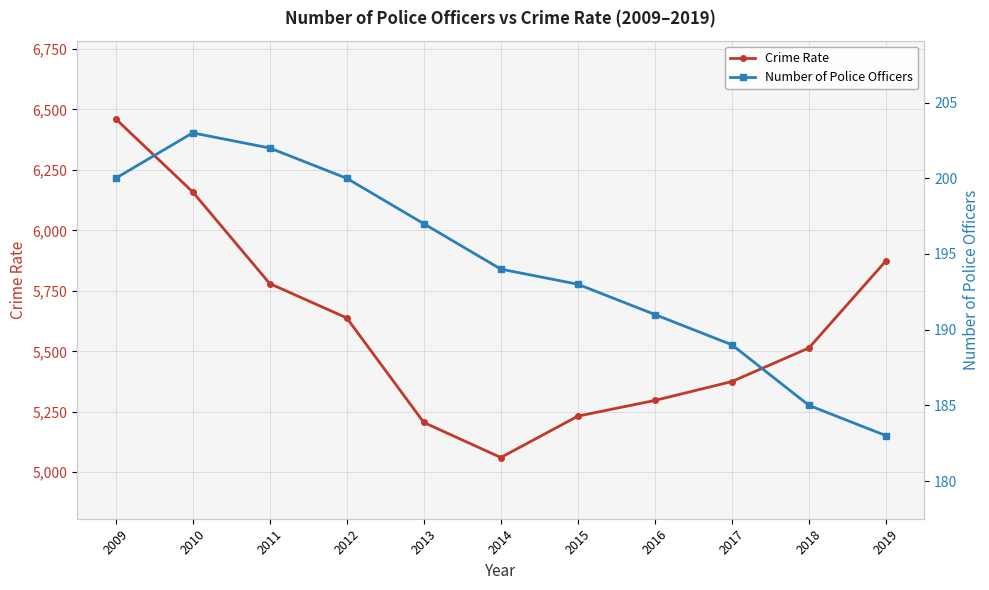

At which label is Crime Rate closest to 5761?

2011